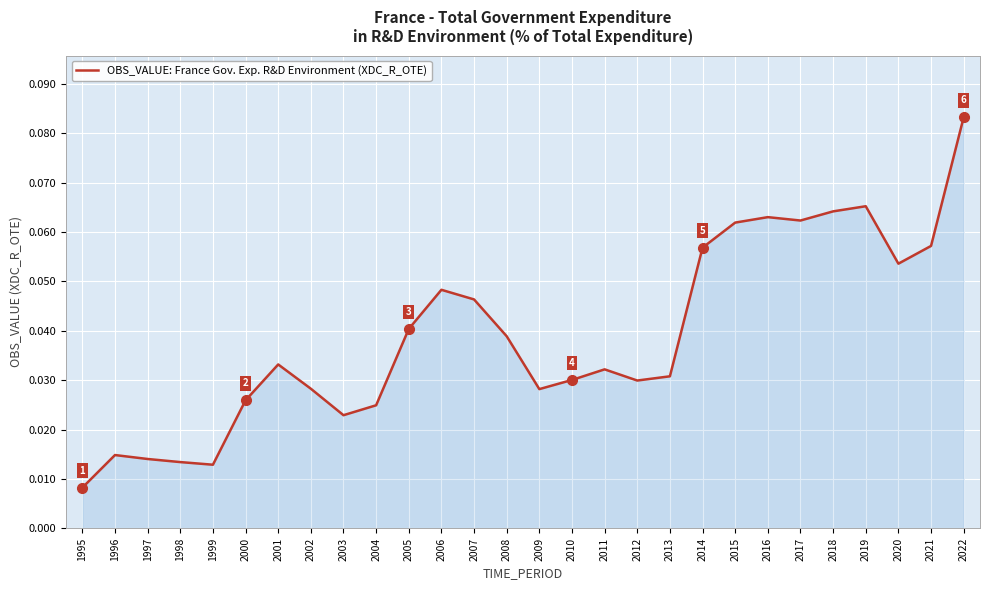

At which label is the value closest to 0?

1995